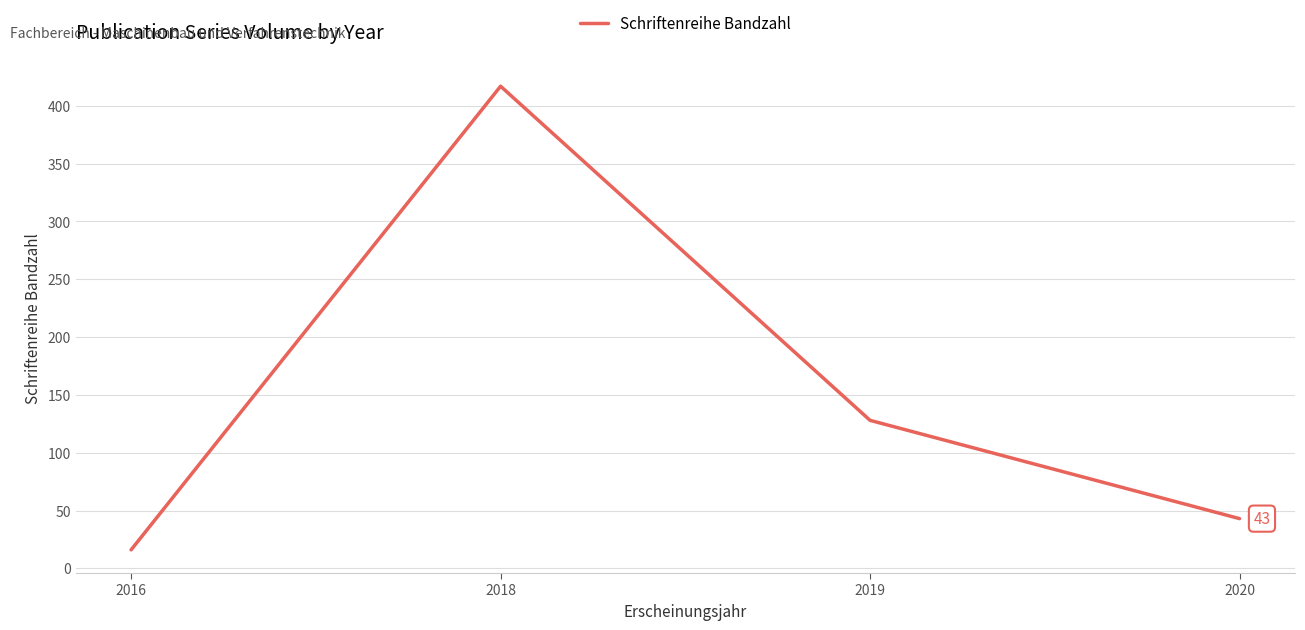

Is it true that the value at 2020 is 21?

False